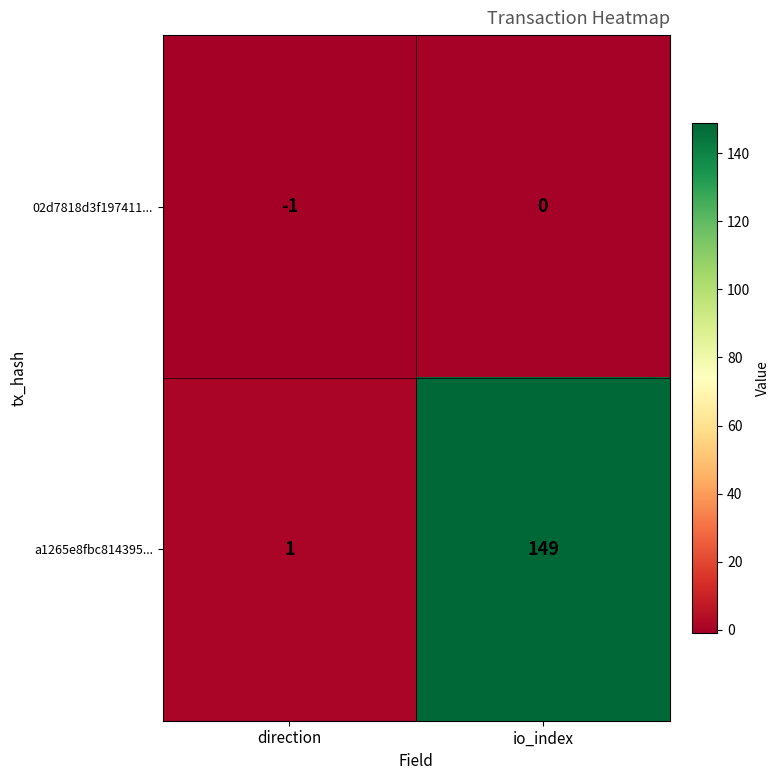

At which category is the sum across all series the highest?

io_index